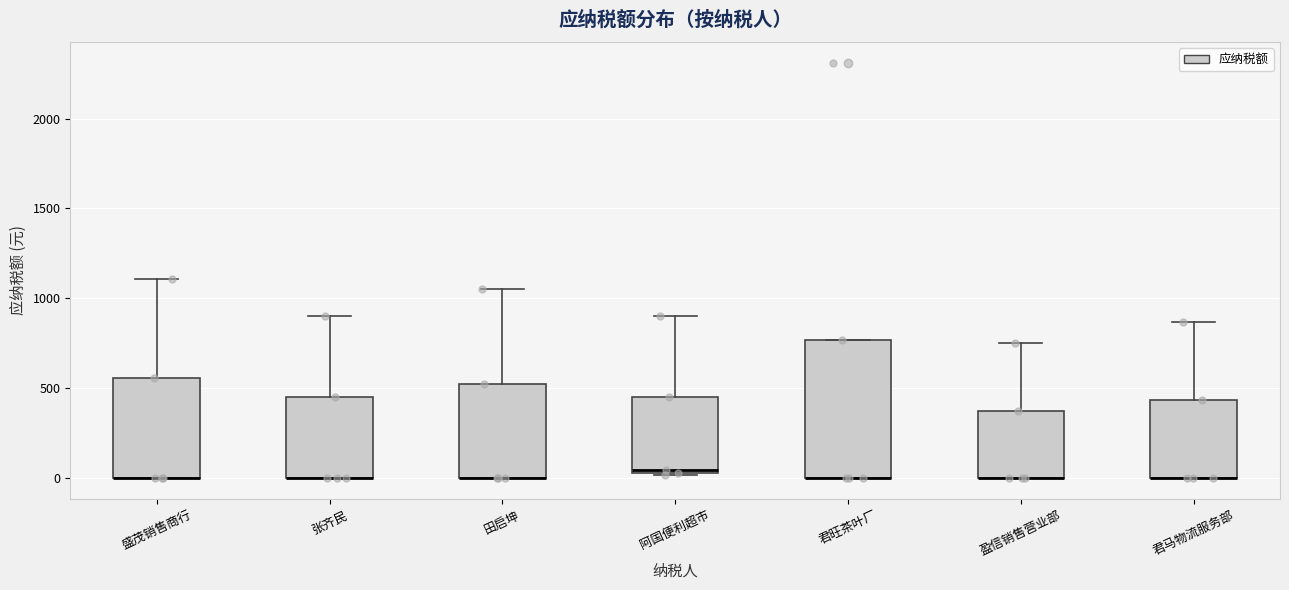

Comparing the boxes themselves (not the whiskers), which one is the tallest?

君旺茶叶厂